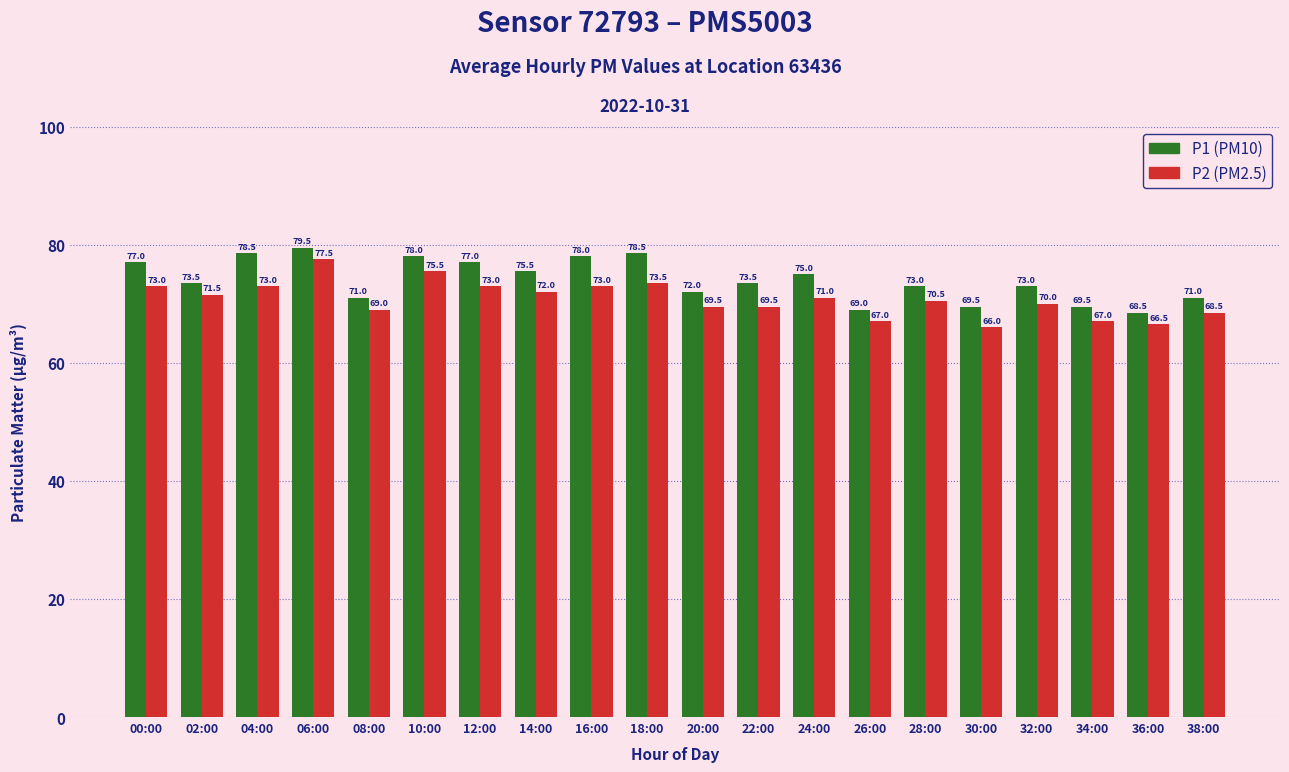

What is the total value across all series at 30:00?

135.5